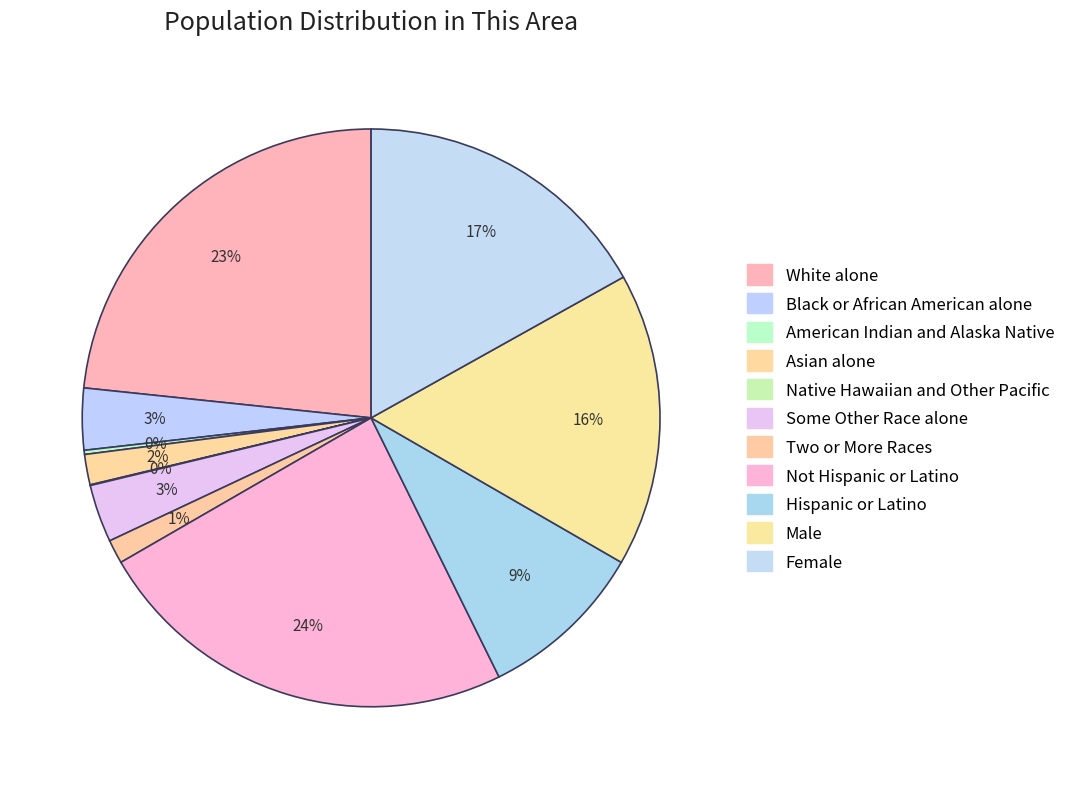

Which category has the smallest portion of the pie?

Native Hawaiian and Other Pacific